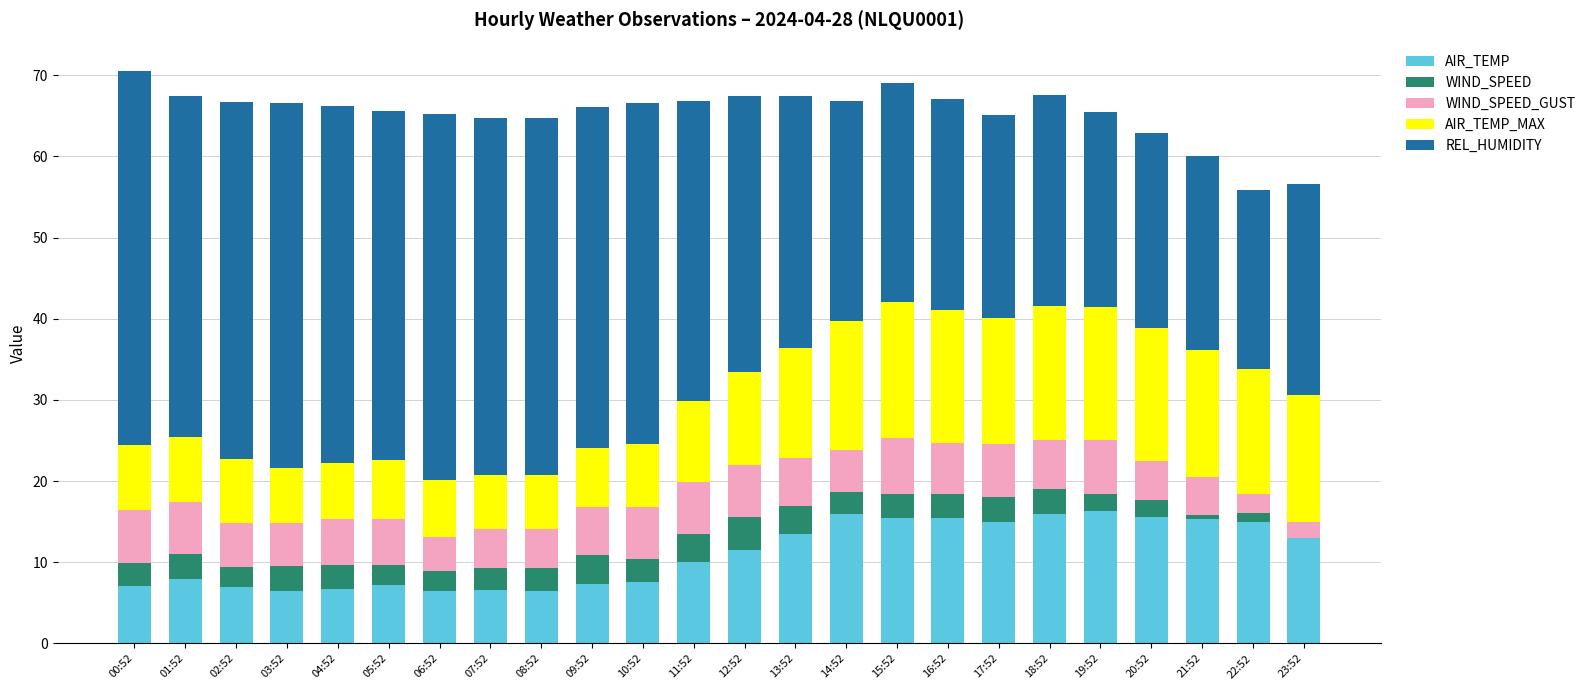

True or false: AIR_TEMP has a value of 7.9 at 01:52.

True